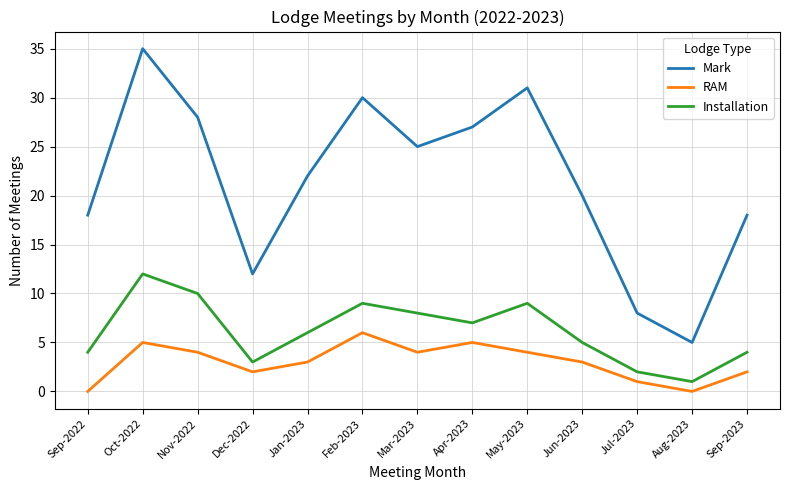

What is the difference between the highest and lowest values at Feb-2023?

24